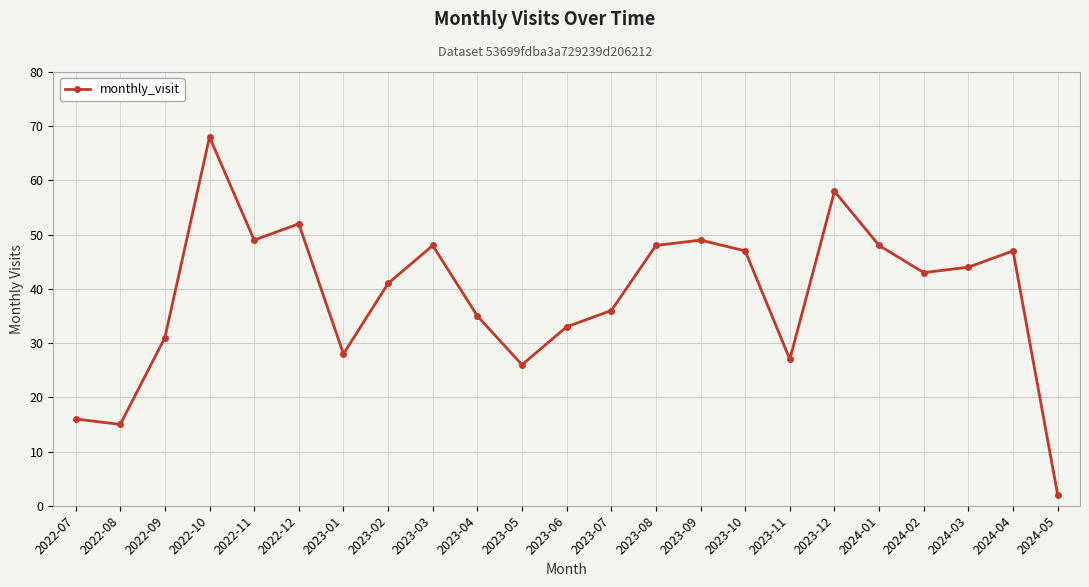

True or false: there are more than 2 points higher than both neighbors.

True